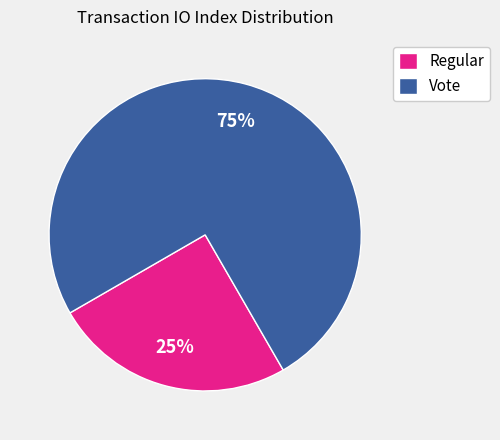

Which category accounts for the majority?

Vote